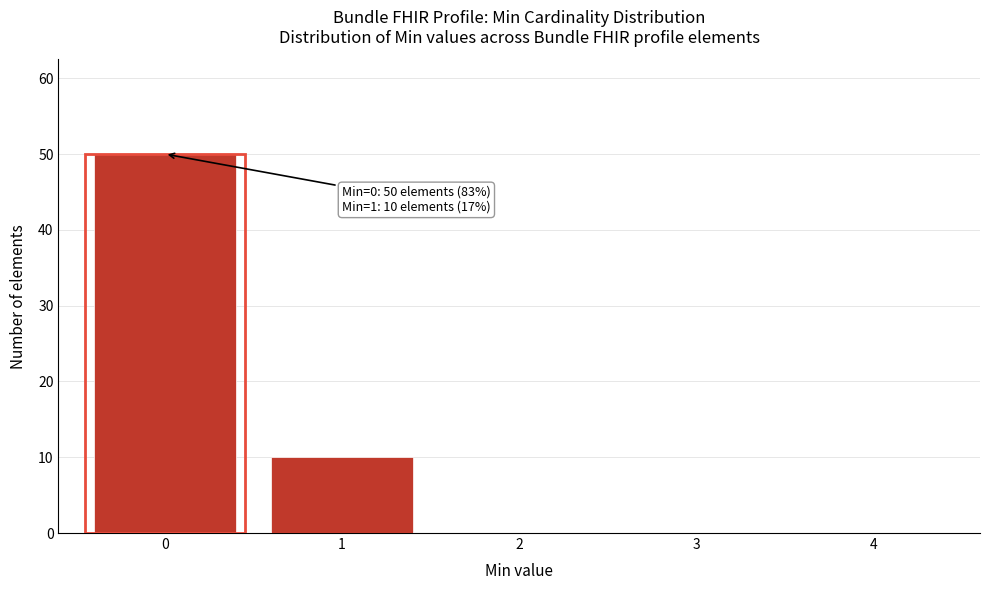

Reading left to right, list all the values displayed in this chart.

0=50	1=10	2=0	3=0	4=0